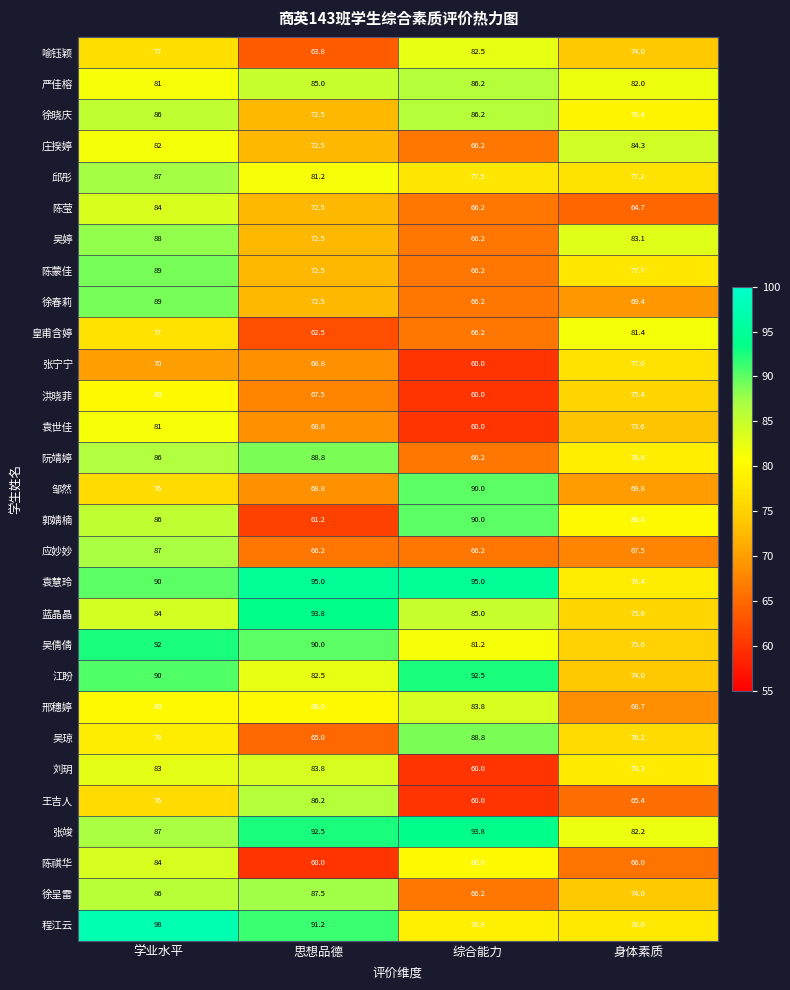

What value does the 应妙妙 series have at 学业水平?

87.0